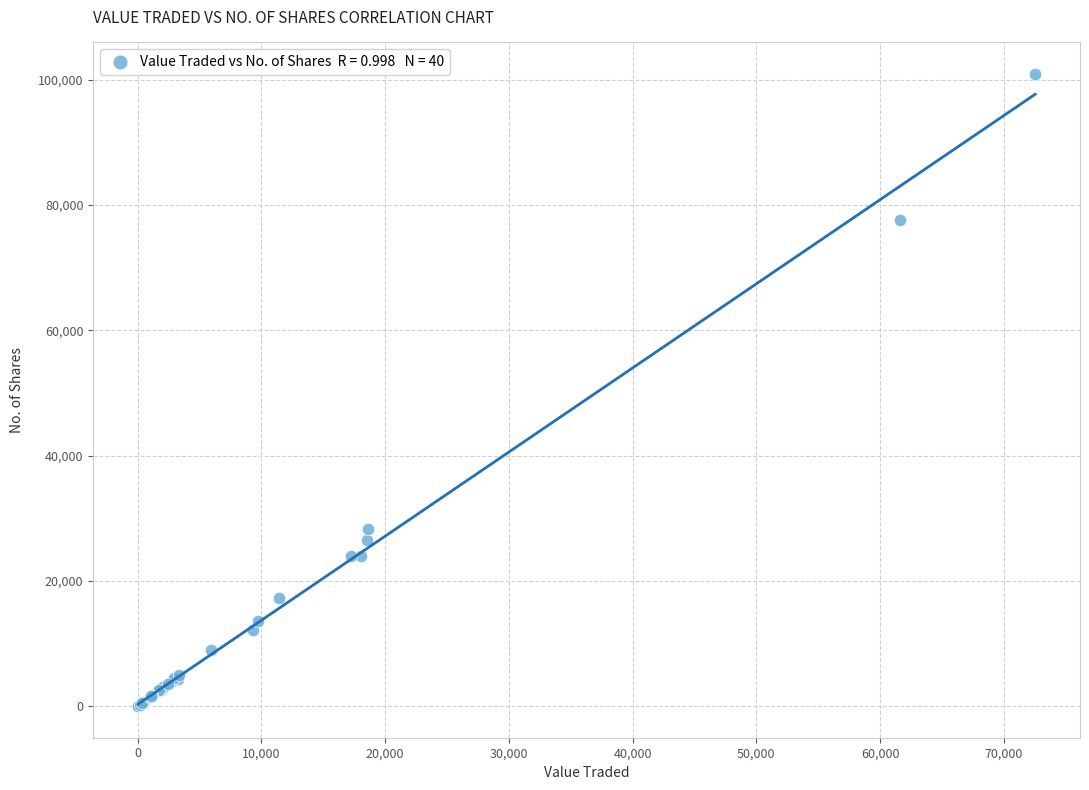

What Y value in the scatter plot is closest to 50481?

28252